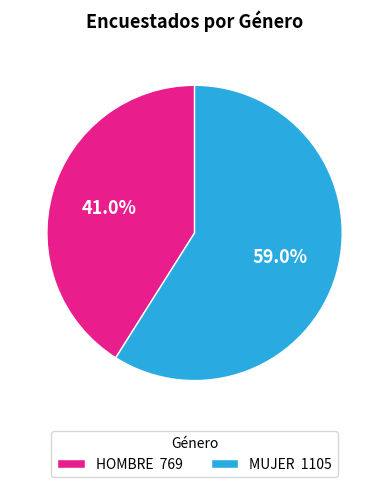

Which category has the biggest portion of the pie?

MUJER